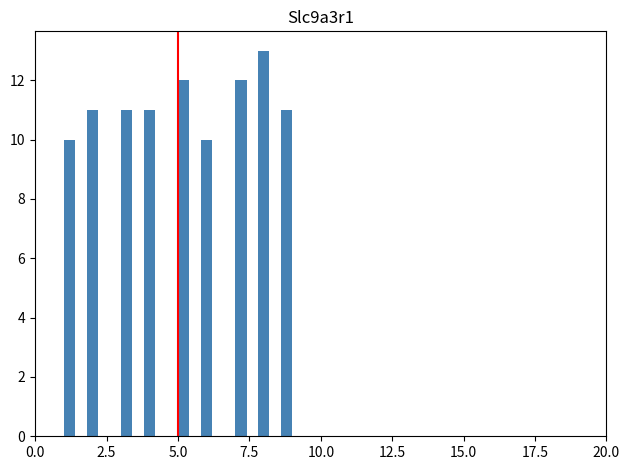

Around what value on the x-axis is the tallest bar? Give the approximate position of its centre, as read against the axis.

8.0